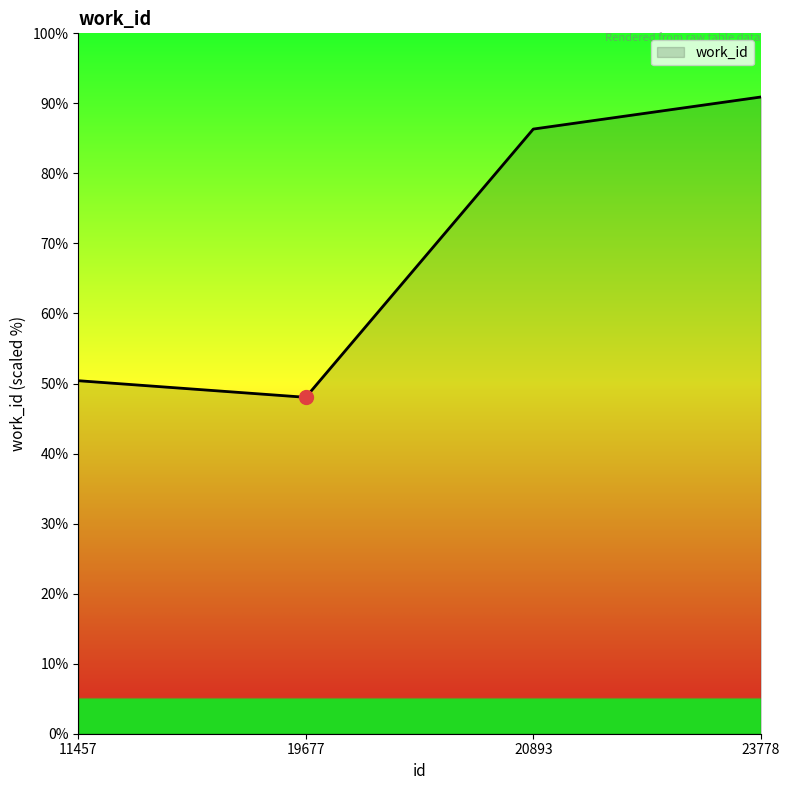

How many values are below 86?

2